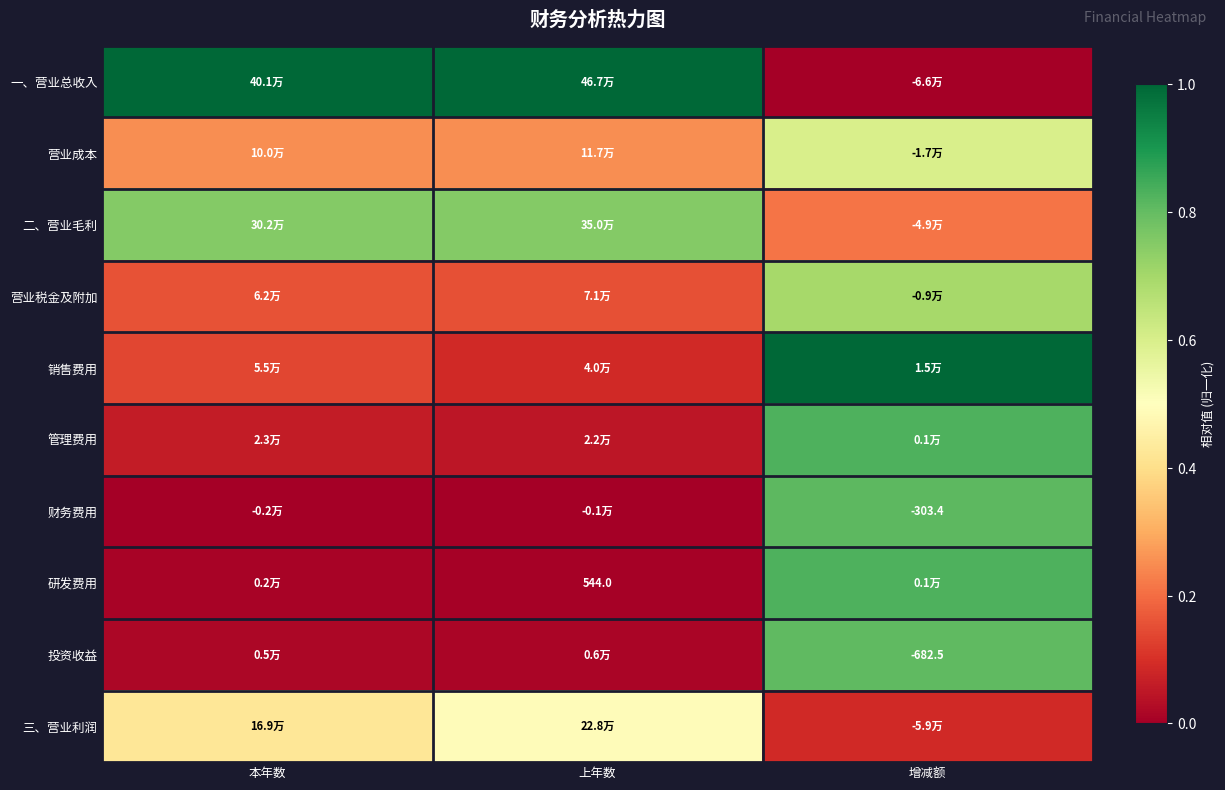

Is it true that 财务费用 equals 1.1 at 增减额?

False